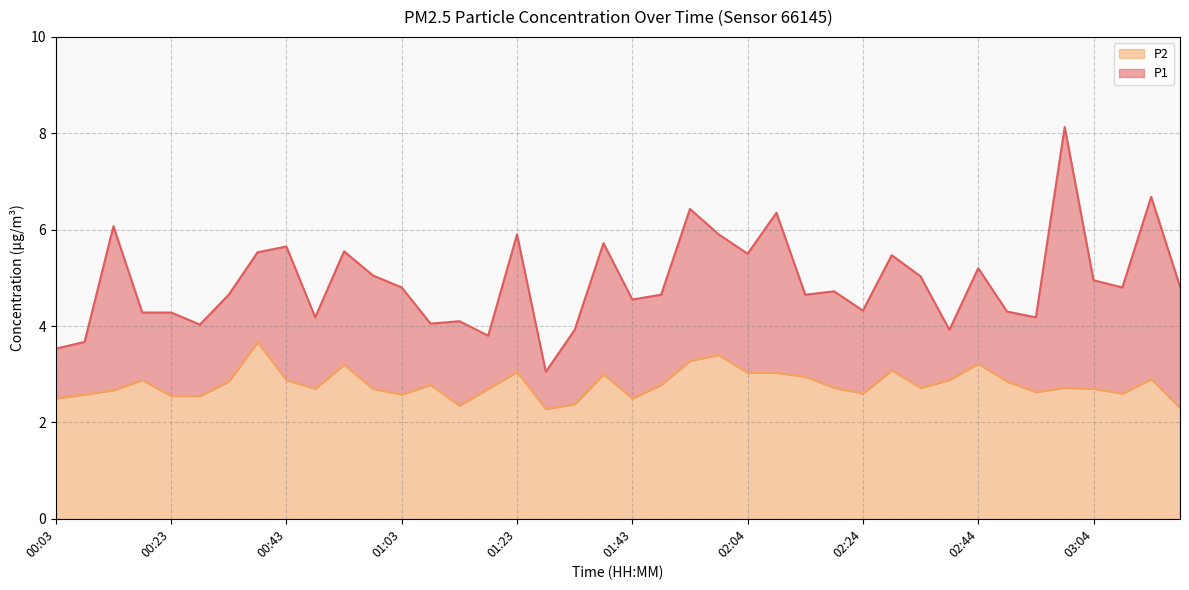

True or false: P2 and P1 intersect in this chart.

False